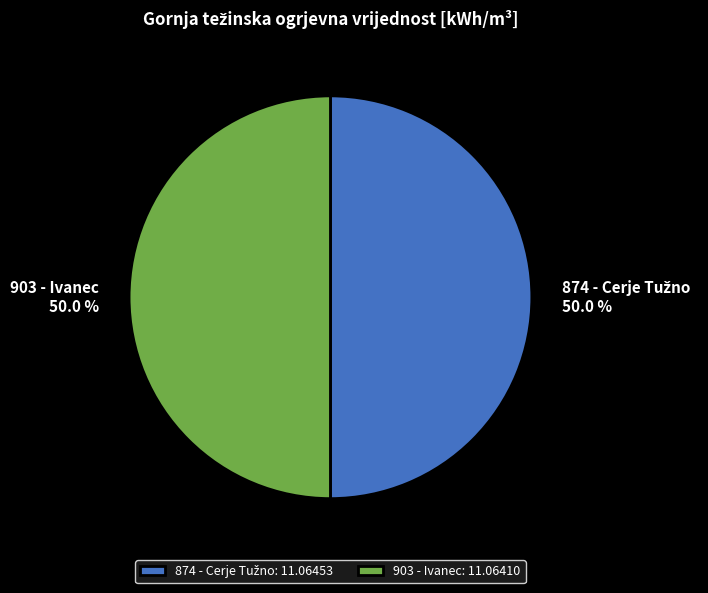

How many segments does this pie chart have?

2